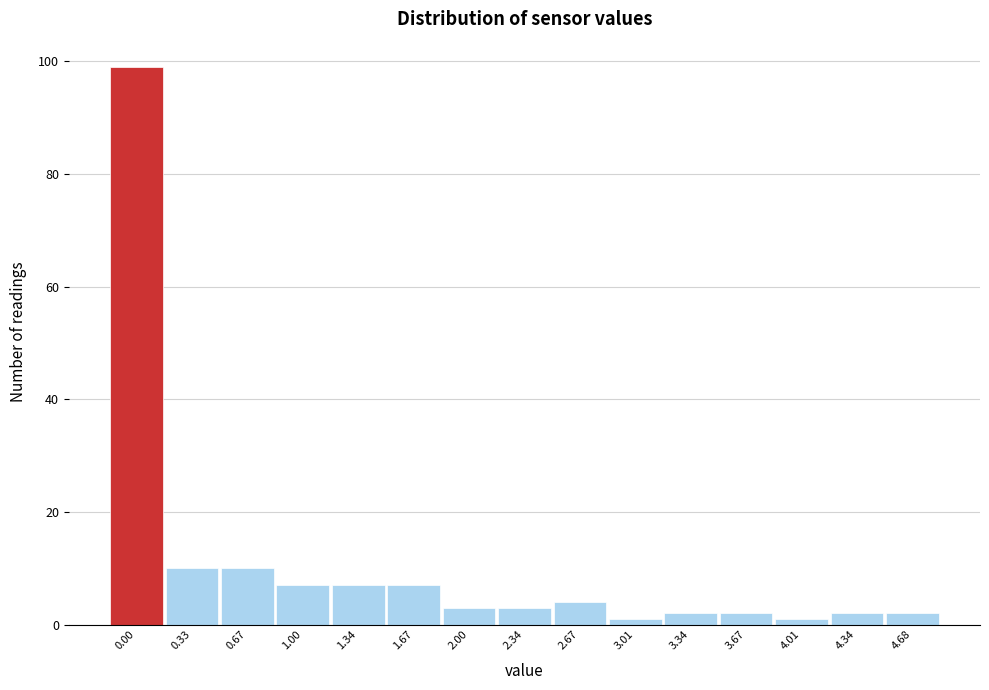

Reading left to right, extract all data points from this chart.

0.00=99	0.33=10	0.67=10	1.00=7	1.34=7	1.67=7	2.00=3	2.34=3	2.67=4	3.01=1	3.34=2	3.67=2	4.01=1	4.34=2	4.68=2